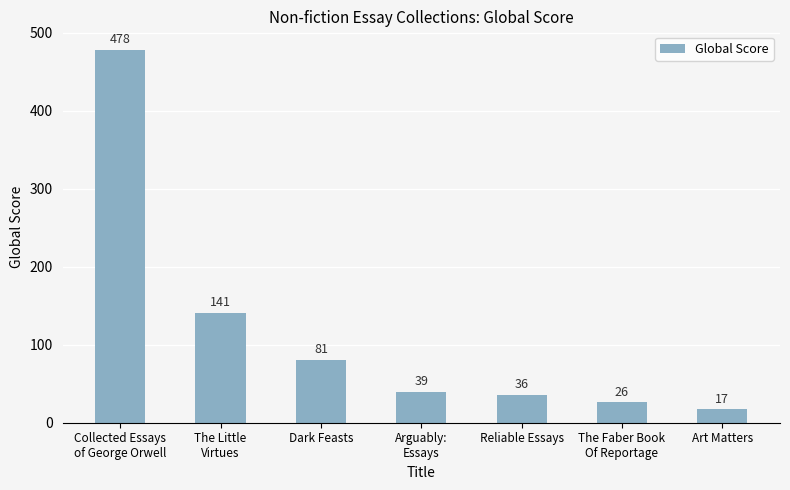

Reading left to right, what are all the values shown in this chart?

478	141	81	39	36	26	17